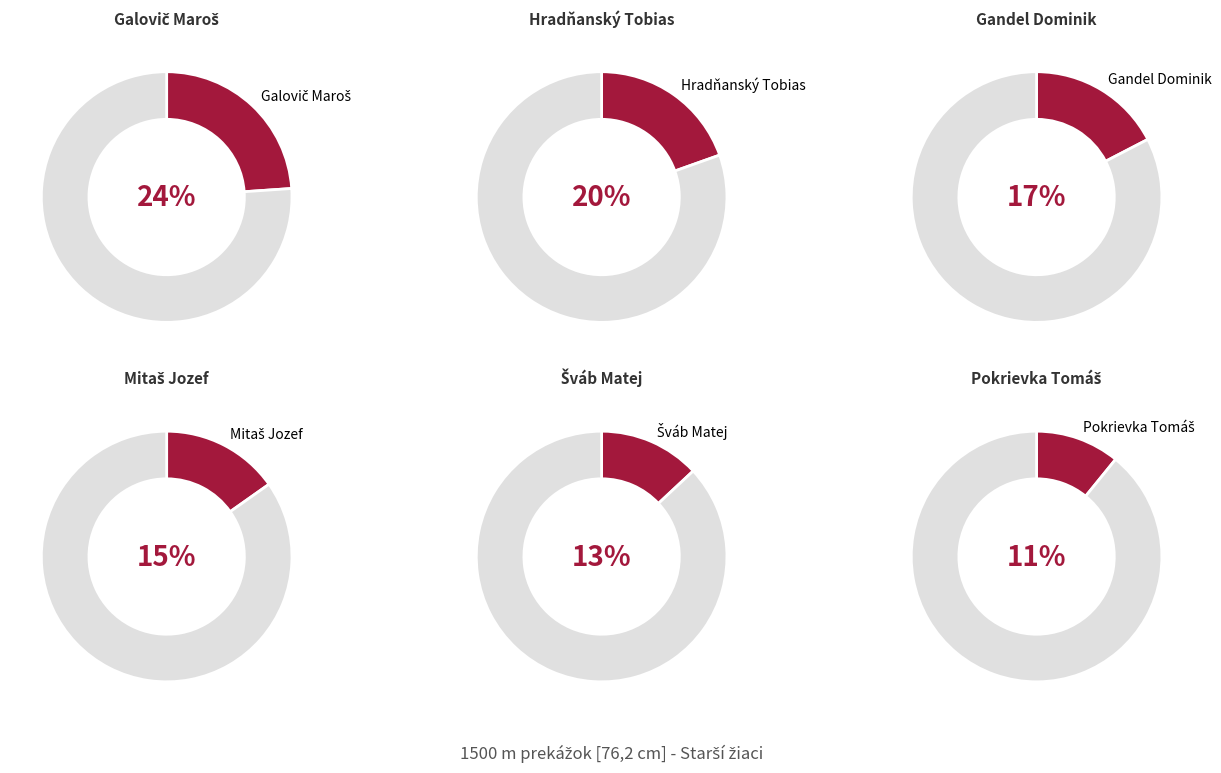

What percentage is the Pokrievka Tomáš slice, to the nearest percent?

11%